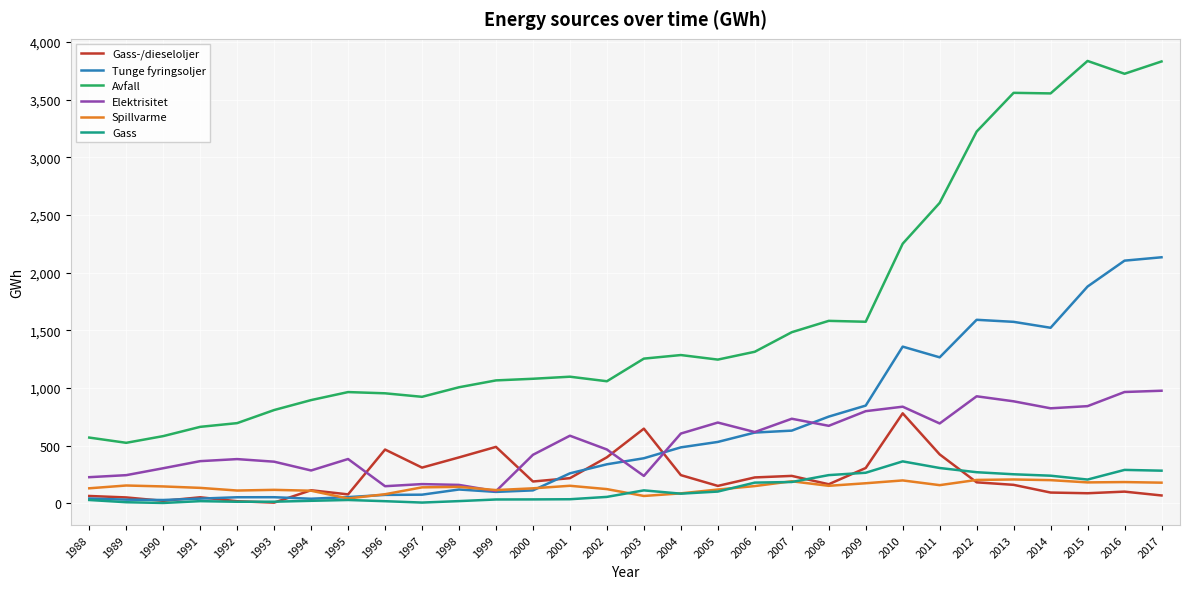

Which series changed the most between 1991 and 2012?

Avfall